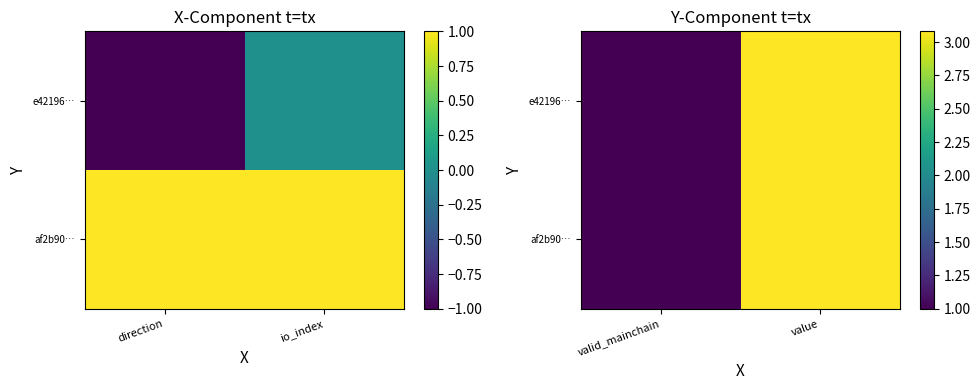

Which series changed the most between valid_mainchain and value?

e42196…